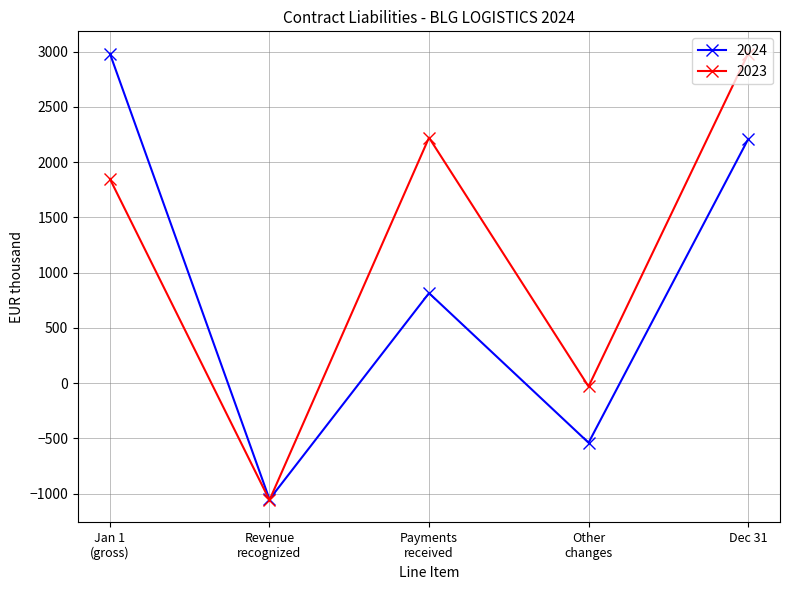

What is the greatest value displayed?

2982